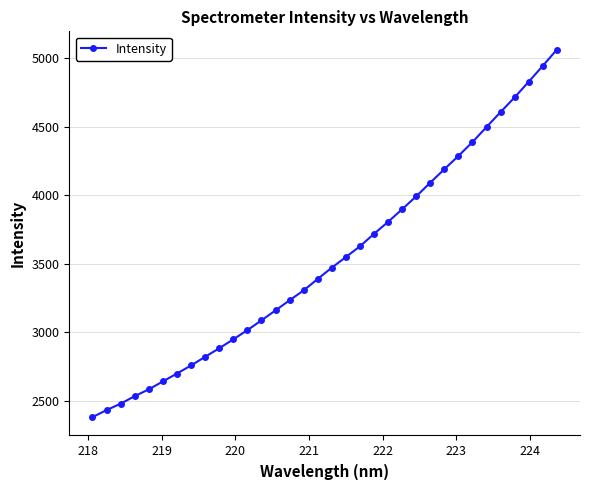

How many data points are less than 3471?

17